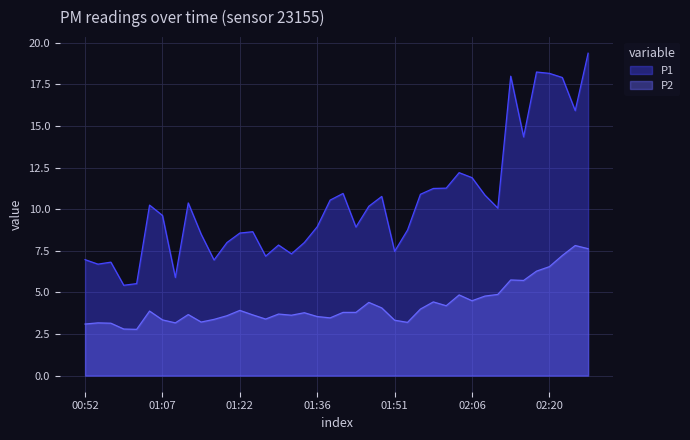

Which series has the widest spread of values?

P1